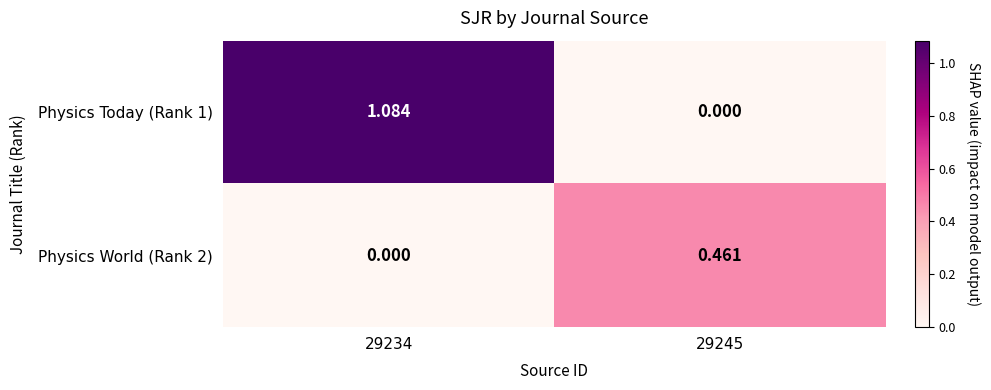

Count the number of data series in this chart.

2